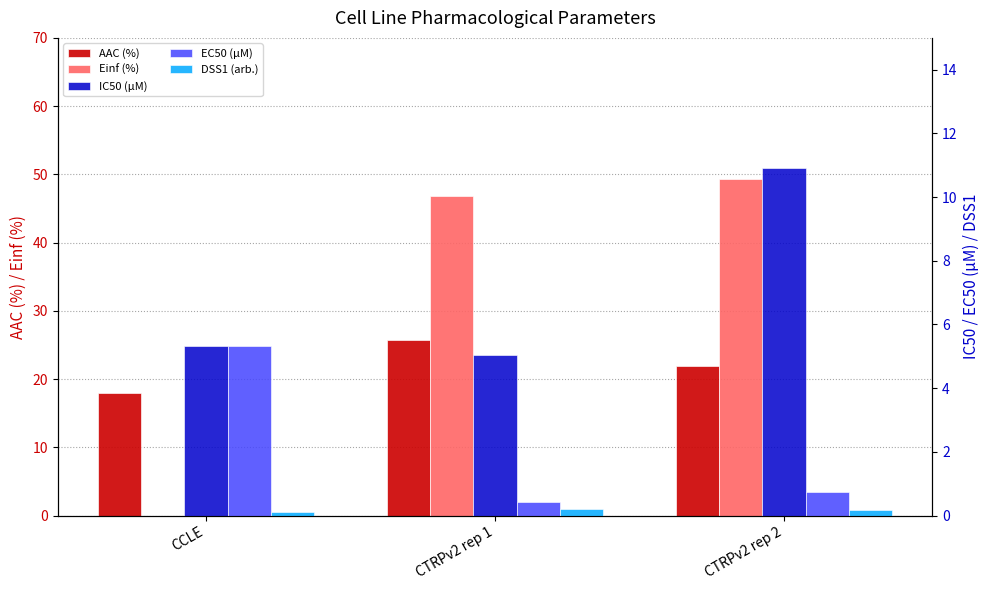

What is the average value of the EC50 (µM) series?

2.2